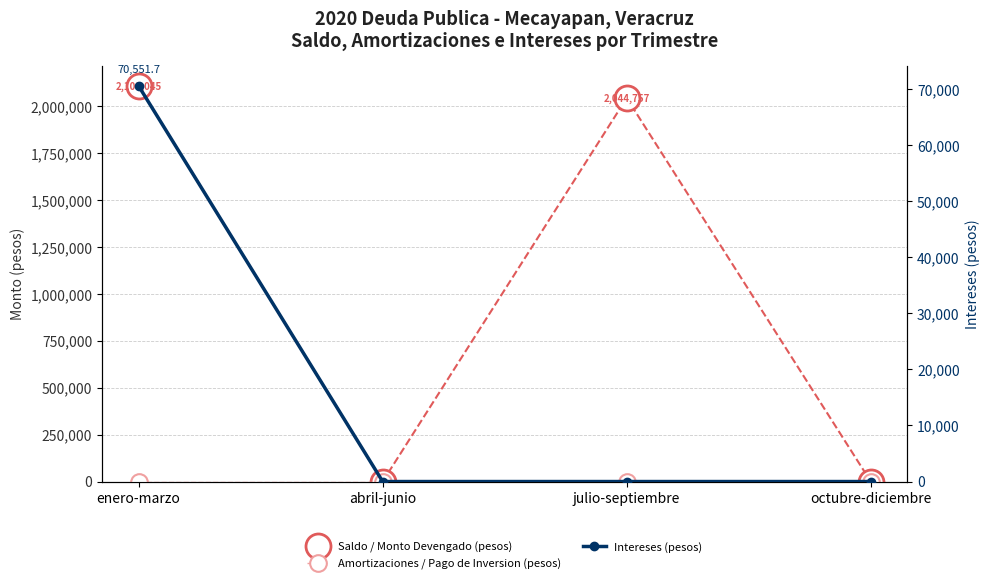

How many data points in Intereses (pesos) are above 0?

1